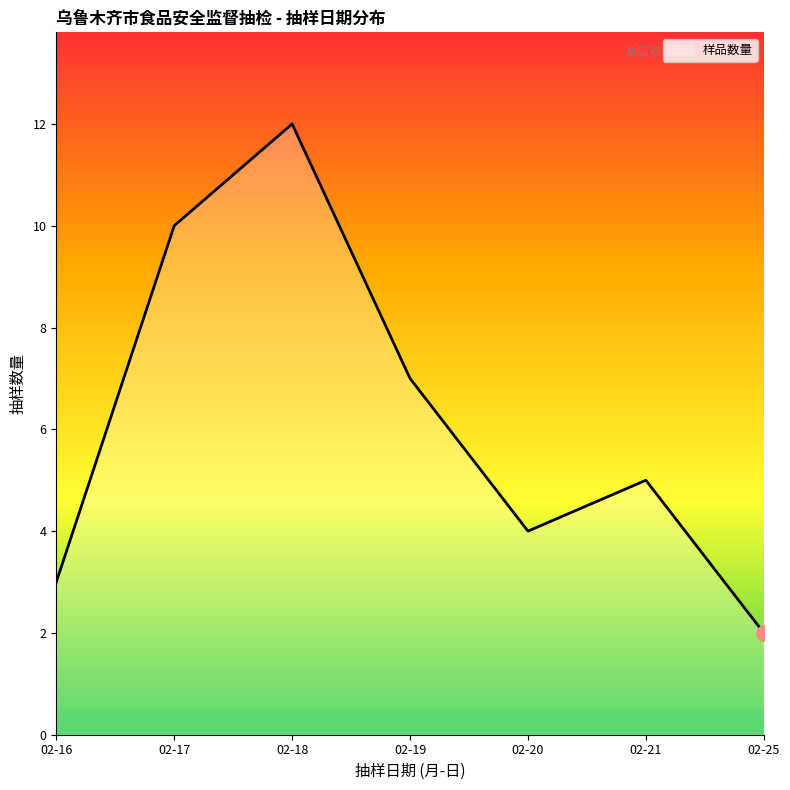

Which has a higher value, 02-18 or 02-19?

02-18